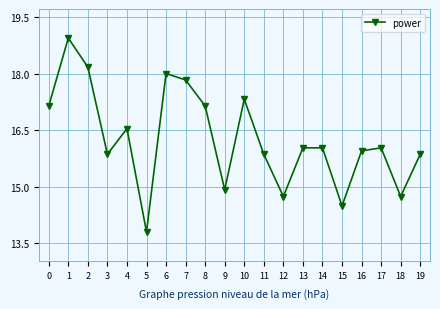

At which category does the chart reach its peak across all series?

1